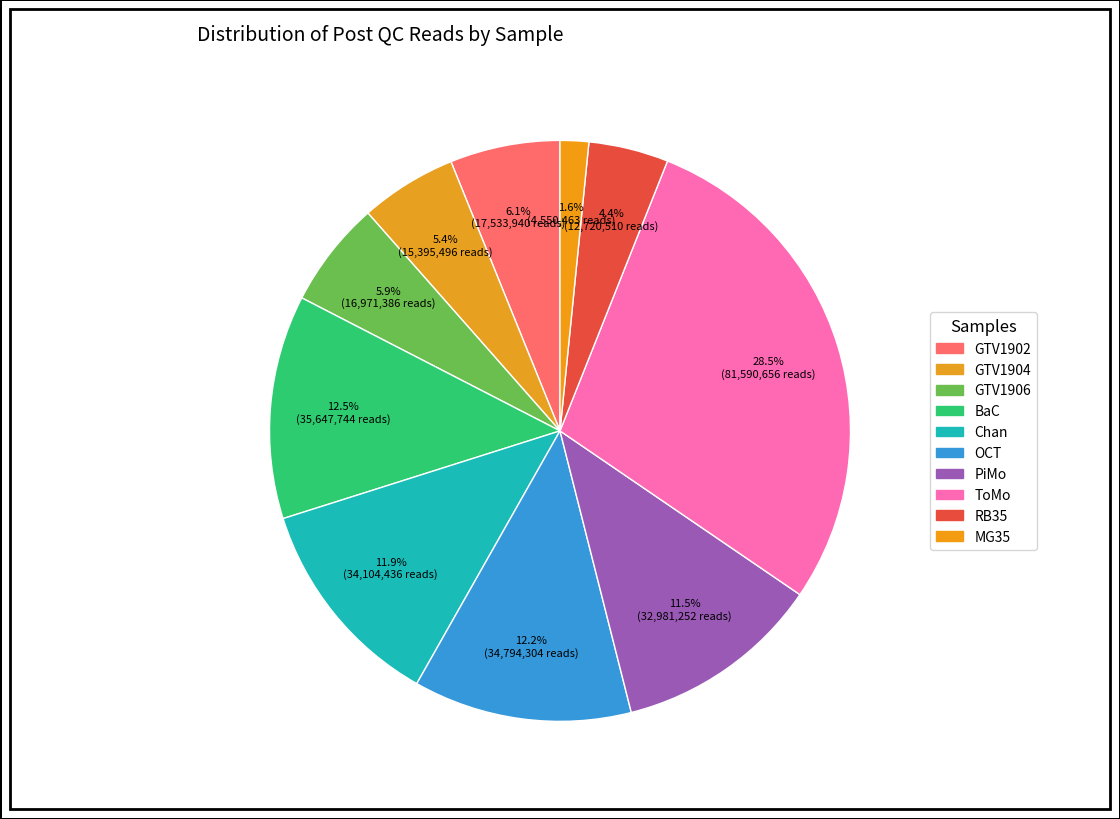

Rank the categories by value from highest to lowest.

ToMo, BaC, OCT, Chan, PiMo, GTV1902, GTV1906, GTV1904, RB35, MG35